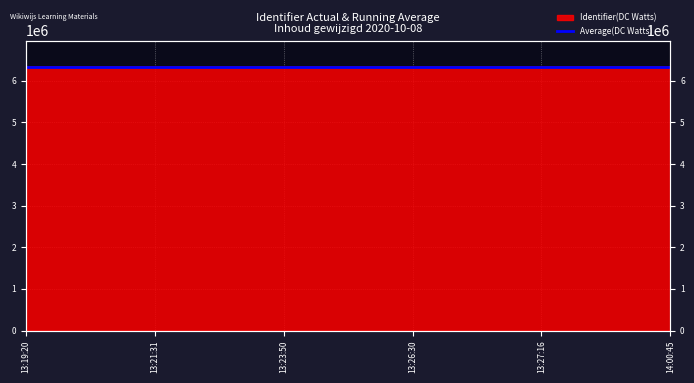

What is the label of the 5th point from the right?

13:21:31